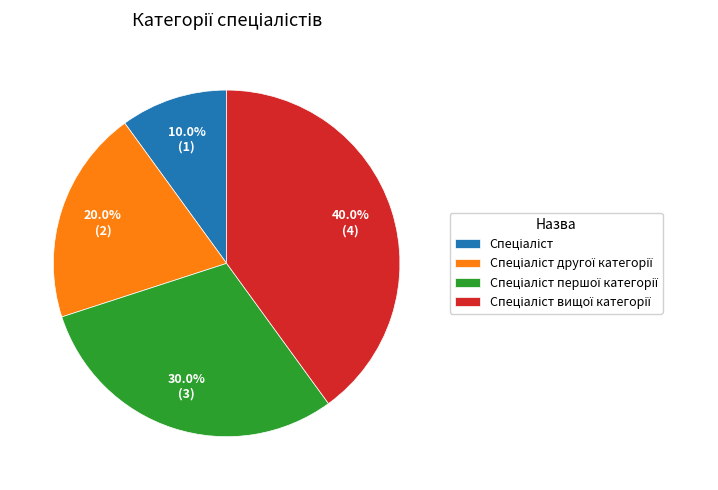

Is there any slice that represents more than half of the pie?

No